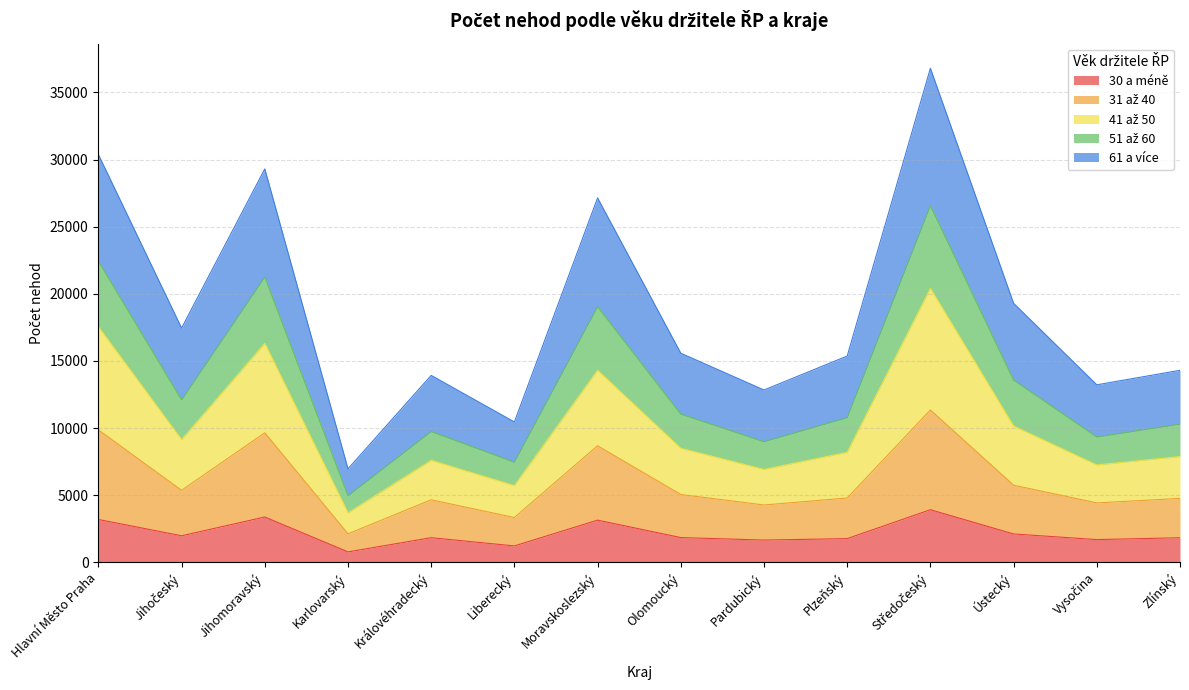

At which category does 30 a méně reach its first local peak?

Jihomoravský